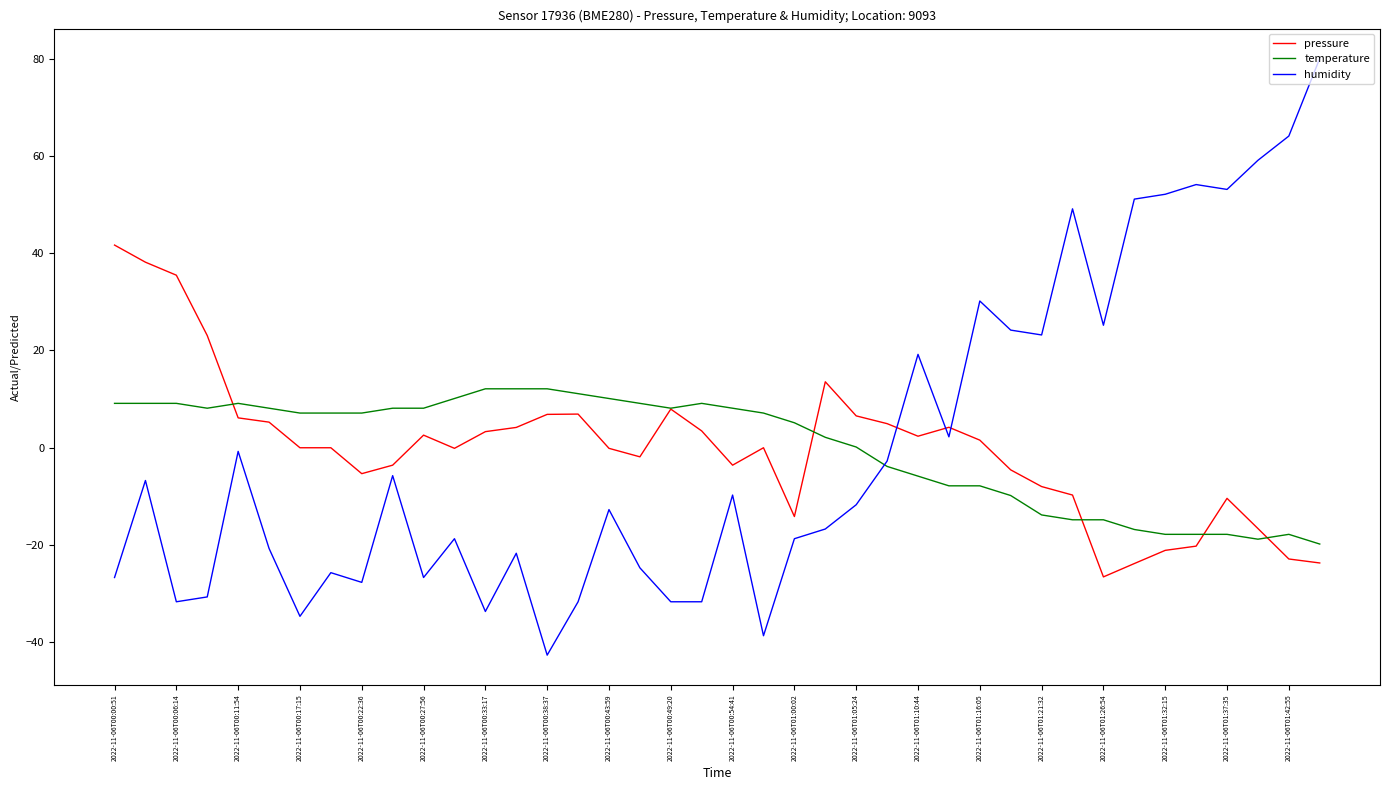

What is the highest value of the humidity series?

80.2